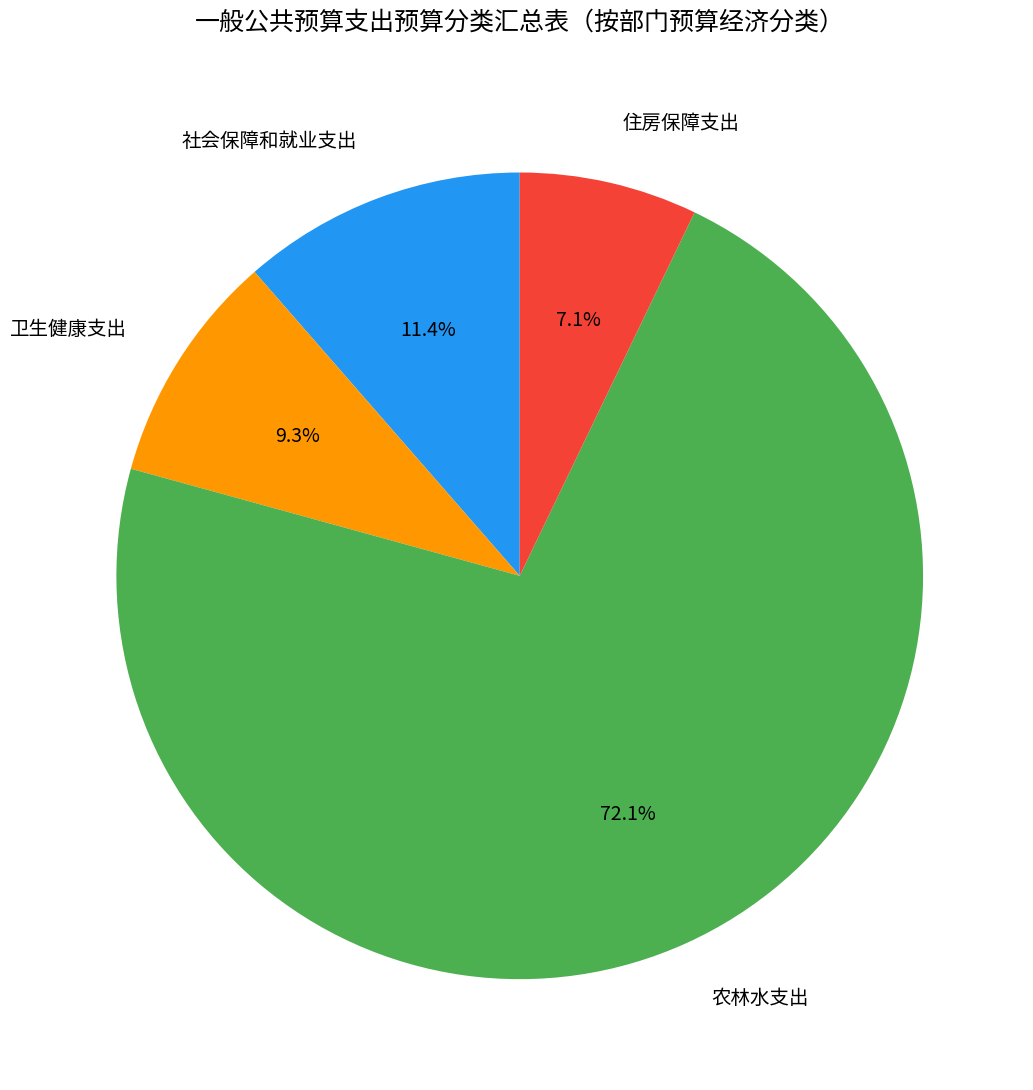

What is the majority slice?

农林水支出